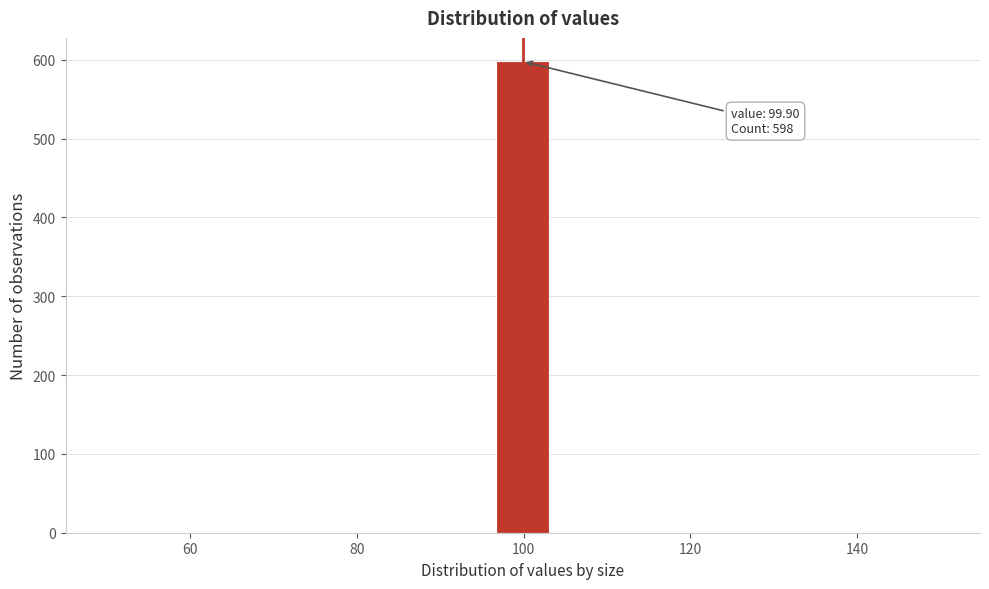

Around what value on the x-axis is the tallest bar? Give the approximate position of its centre, as read against the axis.

100